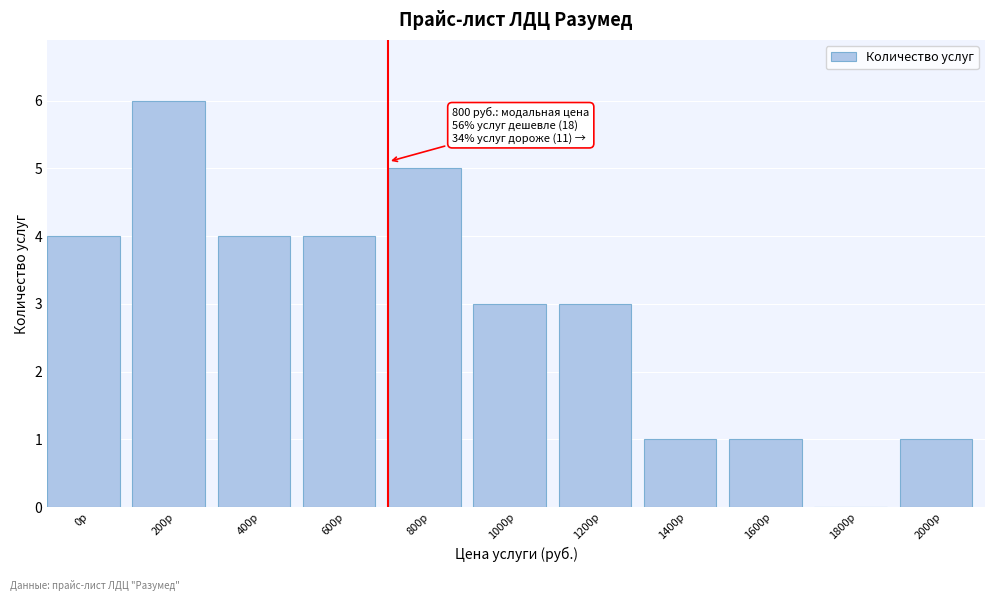

Reading left to right, what are all the values shown in this chart?

0р=4	200р=6	400р=4	600р=4	800р=5	1000р=3	1200р=3	1400р=1	1600р=1	1800р=0	2000р=1